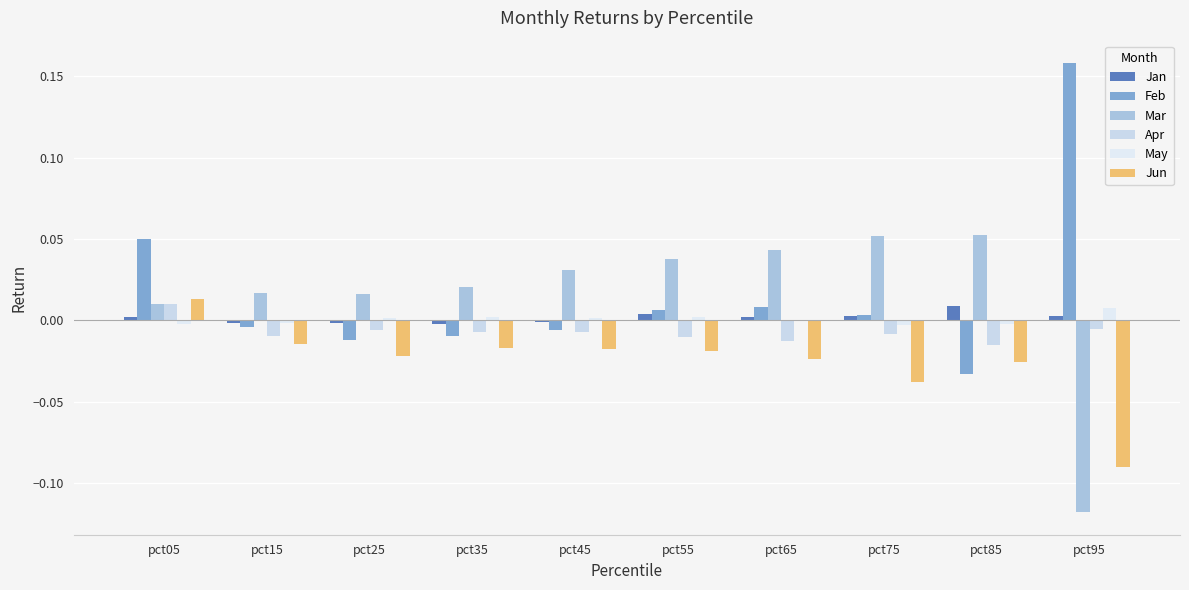

What are all the series names shown in the legend?

Jan, Feb, Mar, Apr, May, Jun